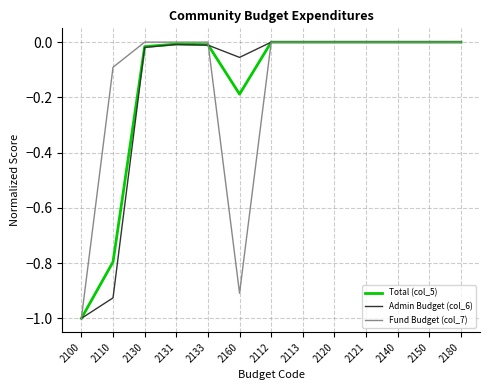

What is the minimum value shown in the chart?

-1.0